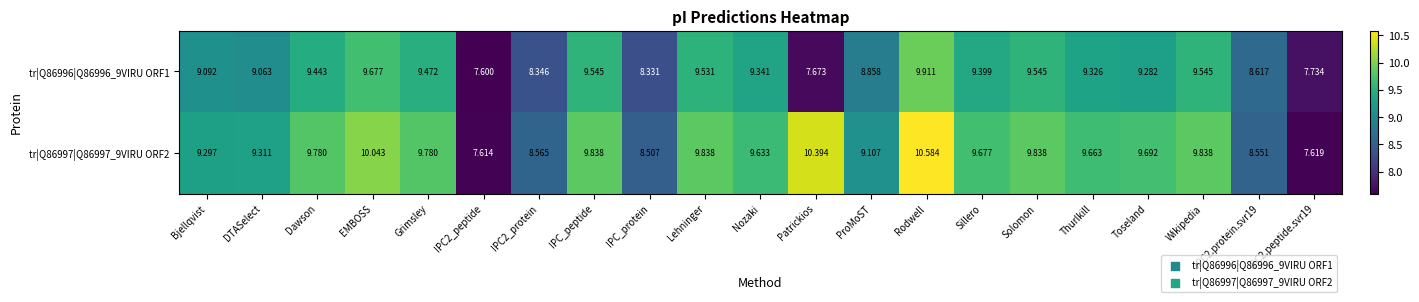

Which label corresponds to the largest value in the chart?

Rodwell